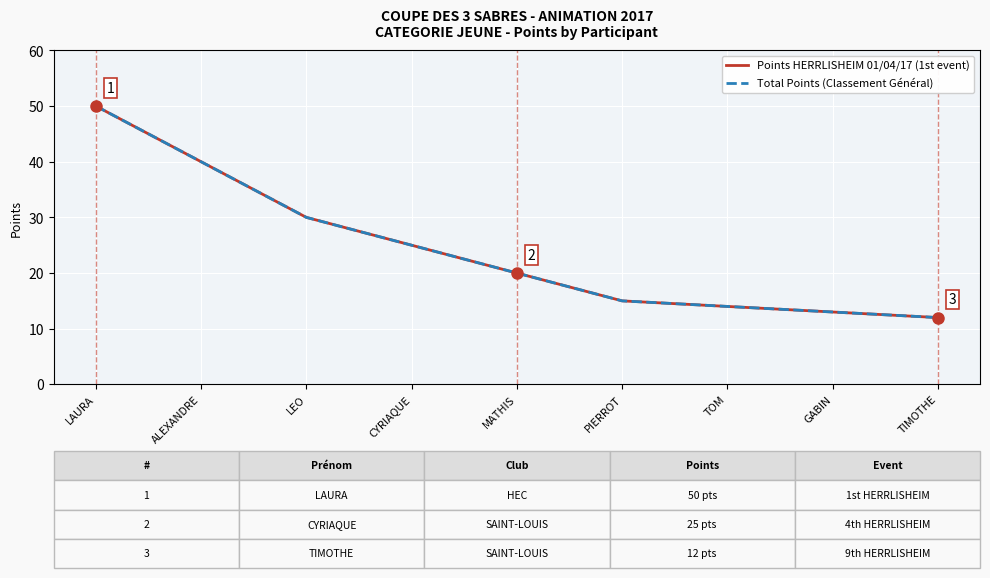

Is this an area chart (filled region under the line)?

No